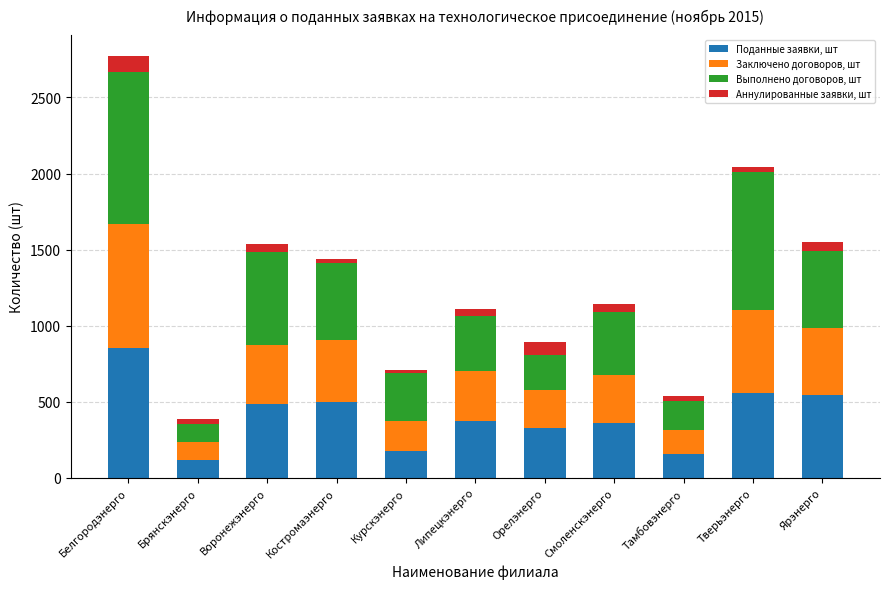

At which category is the sum across all series the highest?

Белгородэнерго